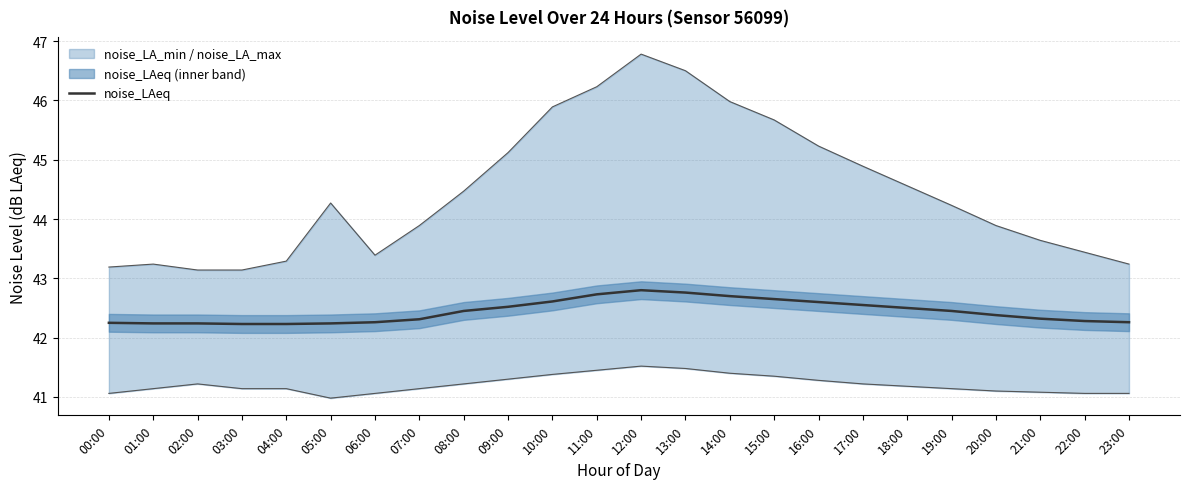

Between 02:00 and 21:00, which is larger?

21:00